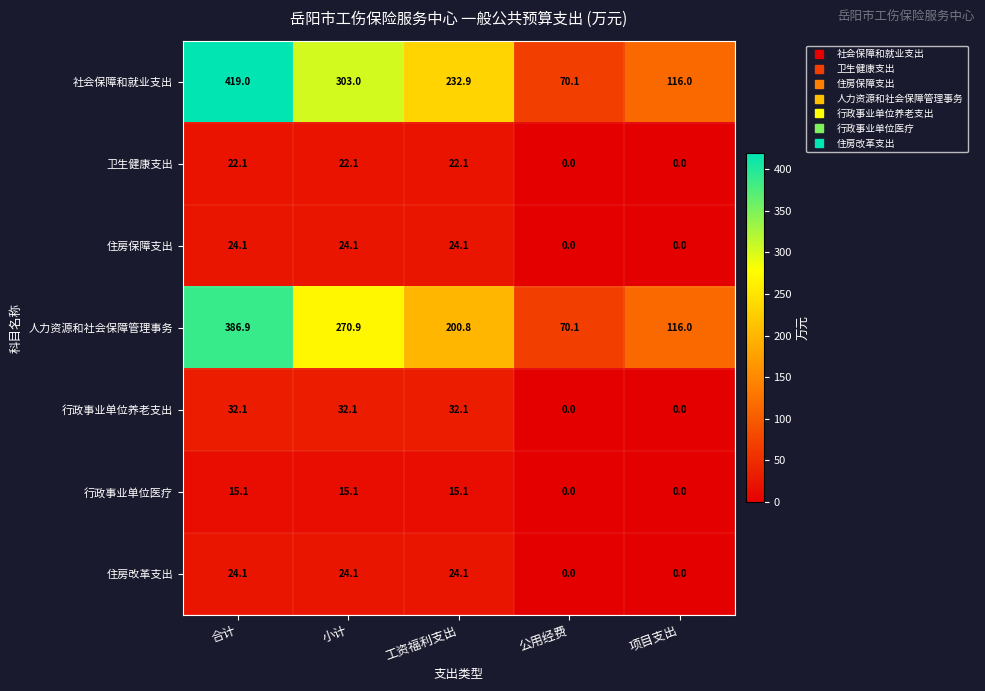

Which series has the largest range (max minus min)?

社会保障和就业支出